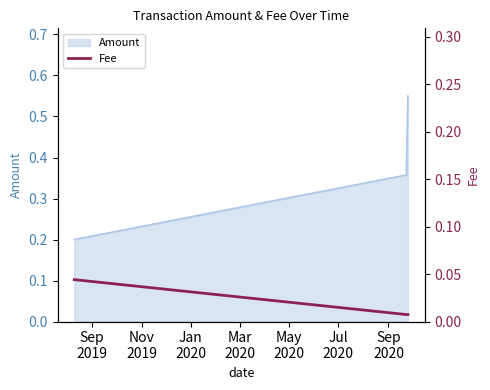

How many Amount values are between 0 and 1?

3